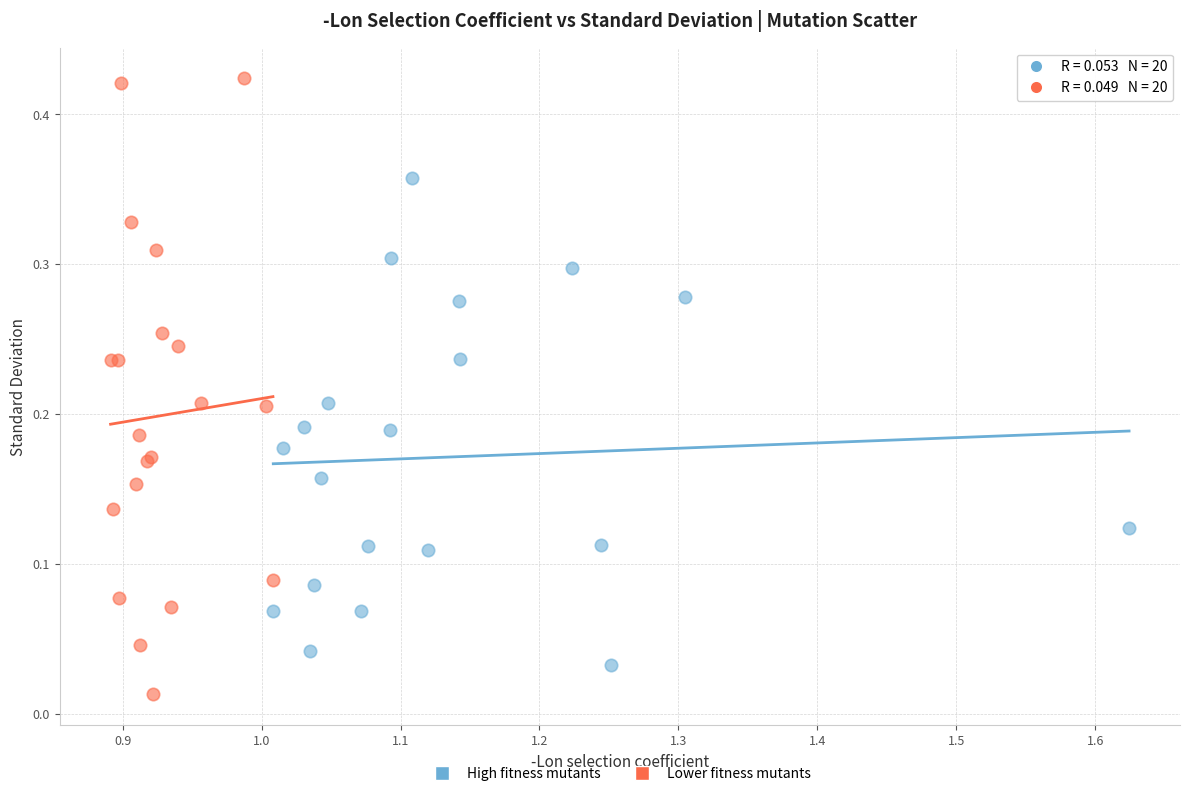

Which series contains the lowest Y value?

Lower fitness mutants